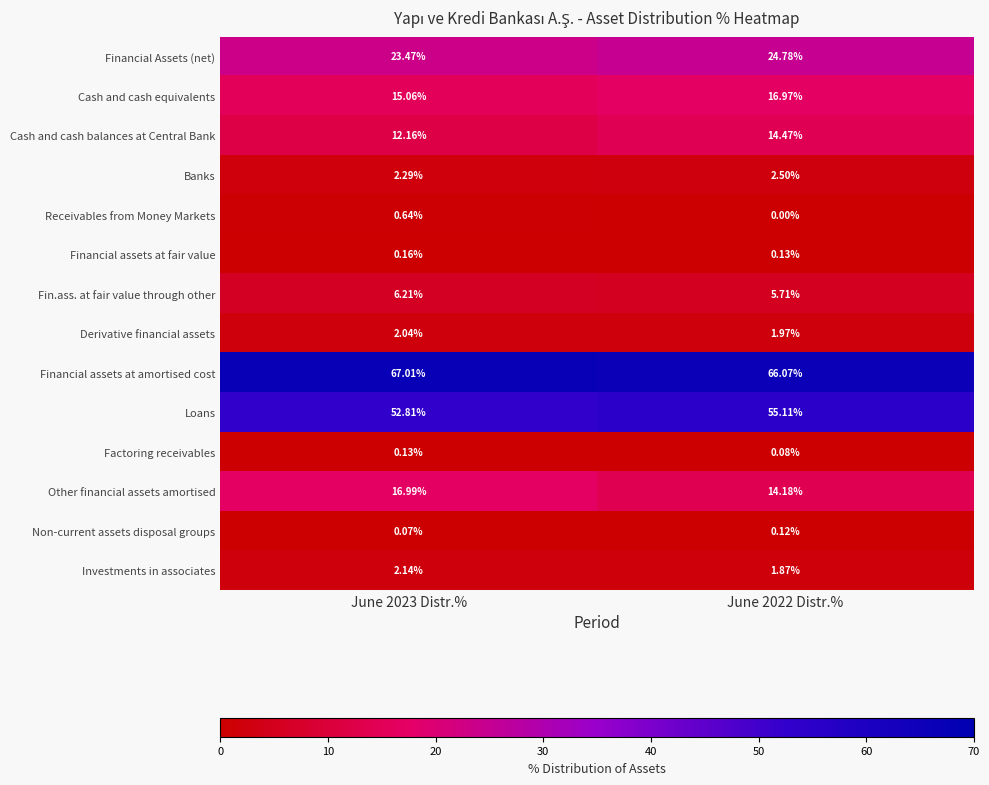

Rank the series by their maximum value, from lowest to highest.

Non-current assets disposal groups, Factoring receivables, Financial assets at fair value, Receivables from Money Markets, Derivative financial assets, Investments in associates, Banks, Fin.ass. at fair value through other, Cash and cash balances at Central Bank, Cash and cash equivalents, Other financial assets amortised, Financial Assets (net), Loans, Financial assets at amortised cost